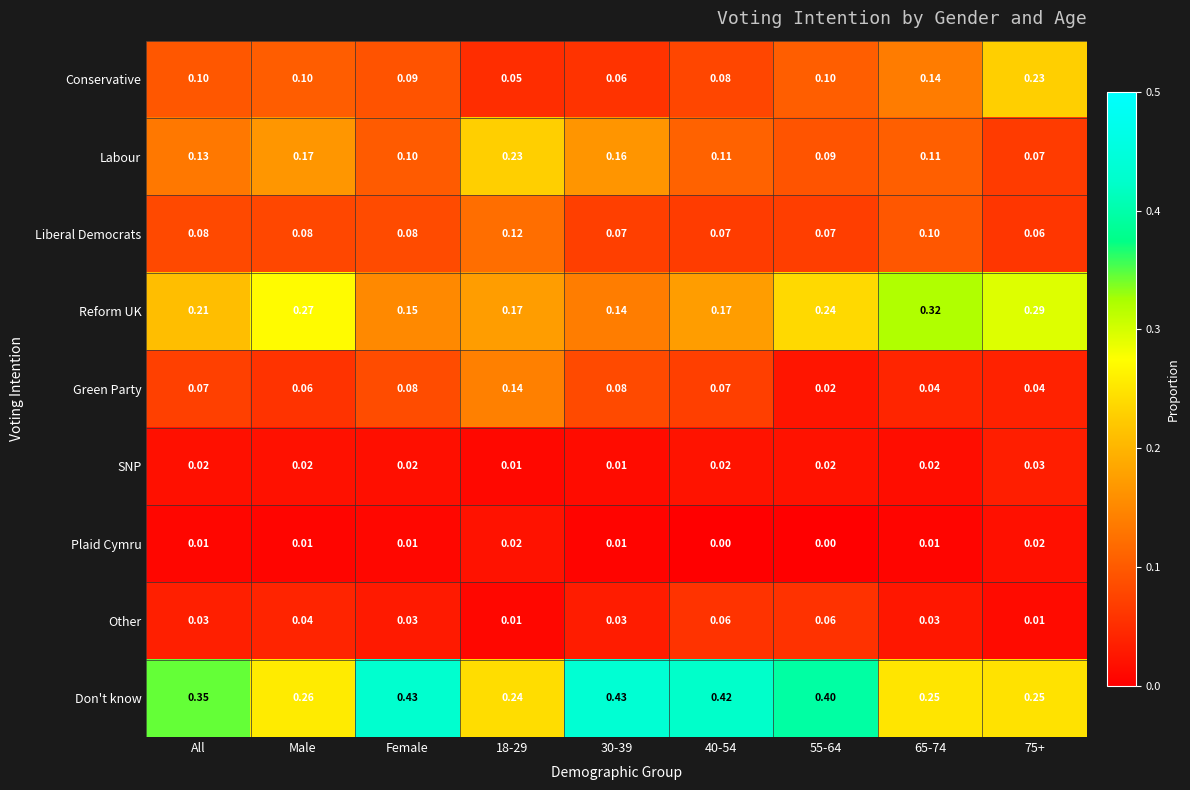

At which category is the sum across all series the highest?

65-74